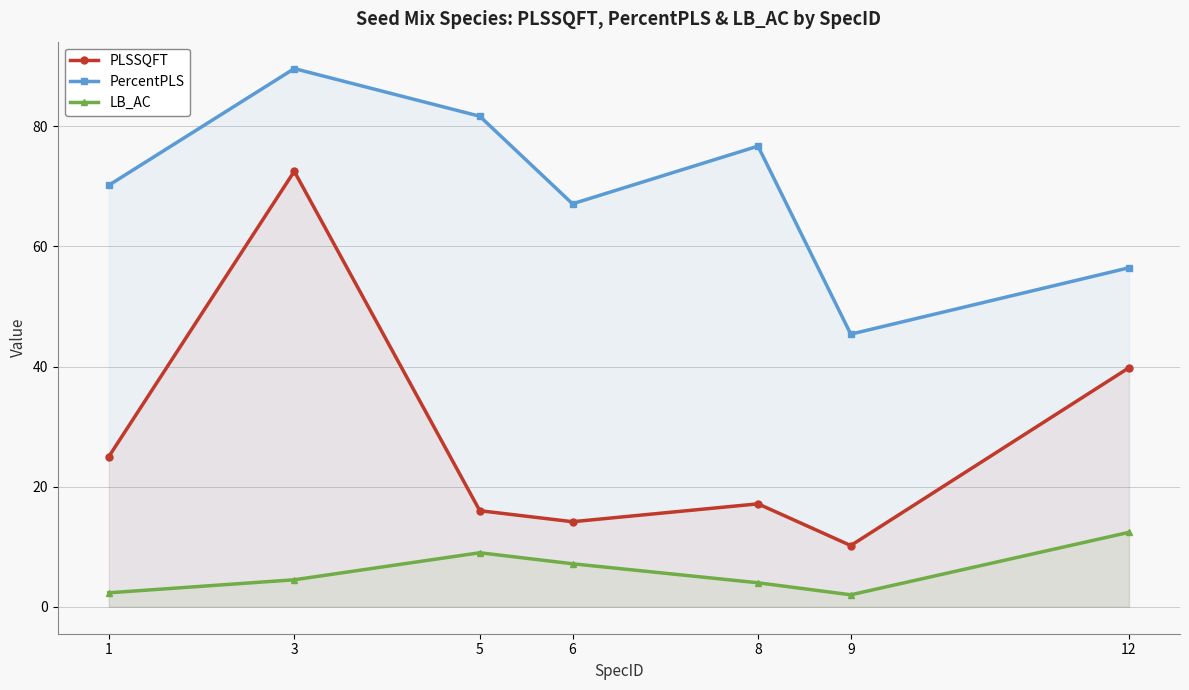

Reading left to right, extract all data points from this chart.

PLSSQFT: 1=25.0	3=72.5	5=16.0	6=14.2	8=17.1	9=10.2	12=39.8
PercentPLS: 1=70.2	3=89.6	5=81.7	6=67.1	8=76.7	9=45.4	12=56.4
LB_AC: 1=2.3	3=4.5	5=9.0	6=7.2	8=4.0	9=2.0	12=12.4